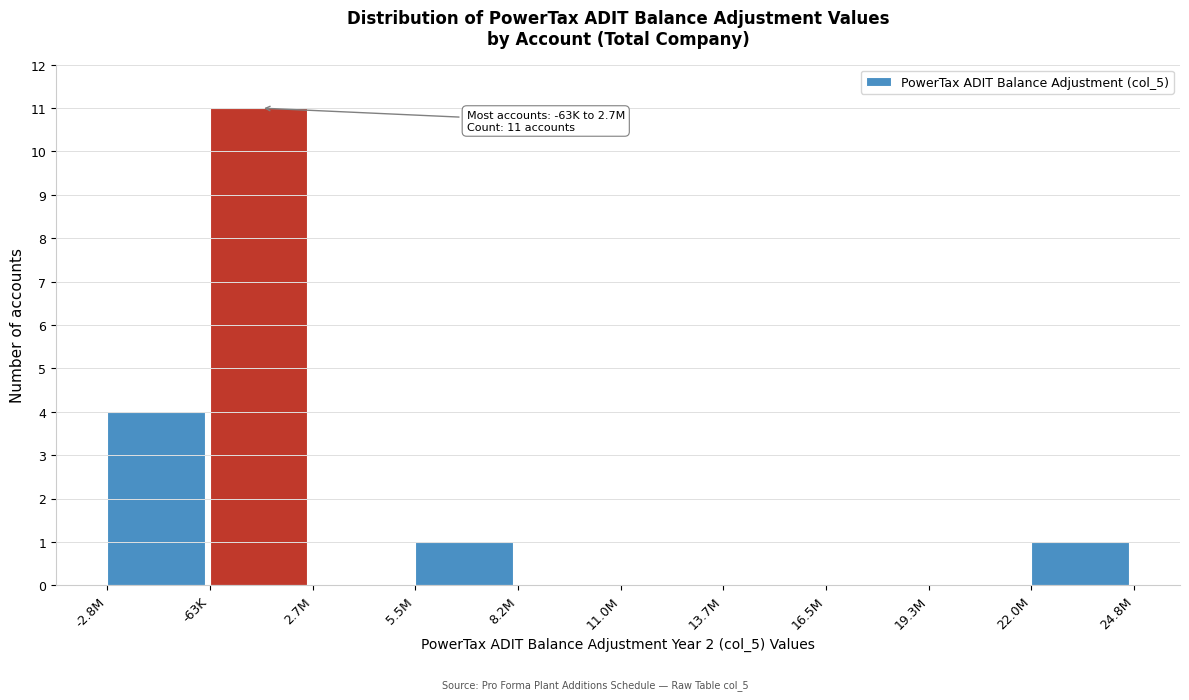

Reading left to right, what are all the values shown in this chart?

-2.8M=4	-63K=11	2.7M=0	5.5M=1	8.2M=0	11.0M=0	13.7M=0	16.5M=0	19.3M=0	22.0M=1